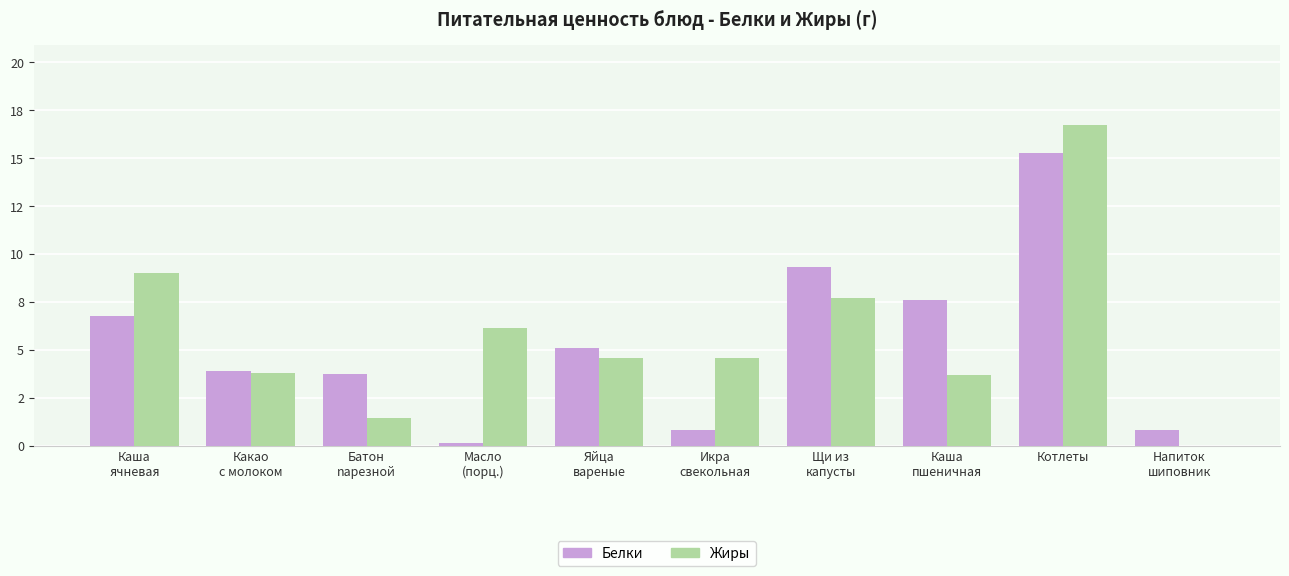

What value does the Жиры series have at Каша
ячневая?

9.0